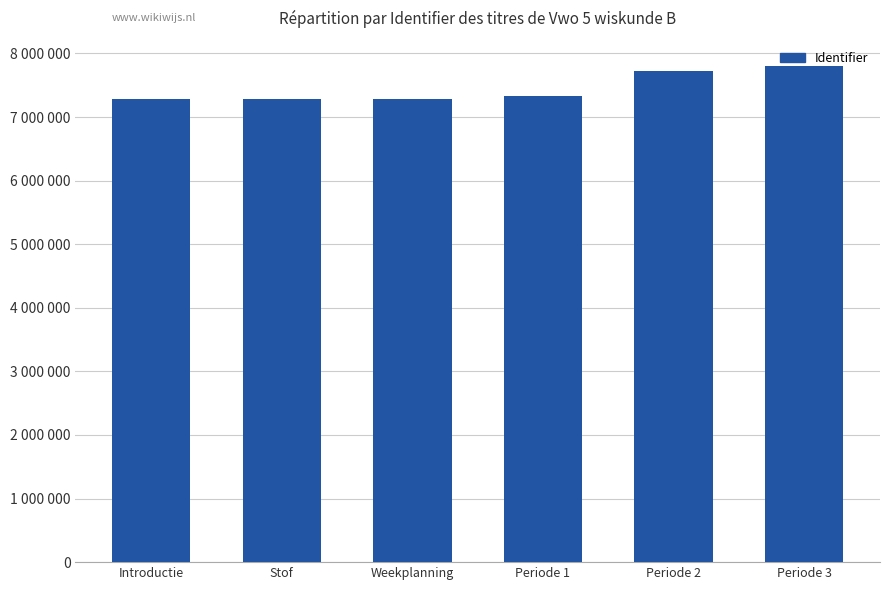

Between Periode 3 and Periode 1, which is larger?

Periode 3